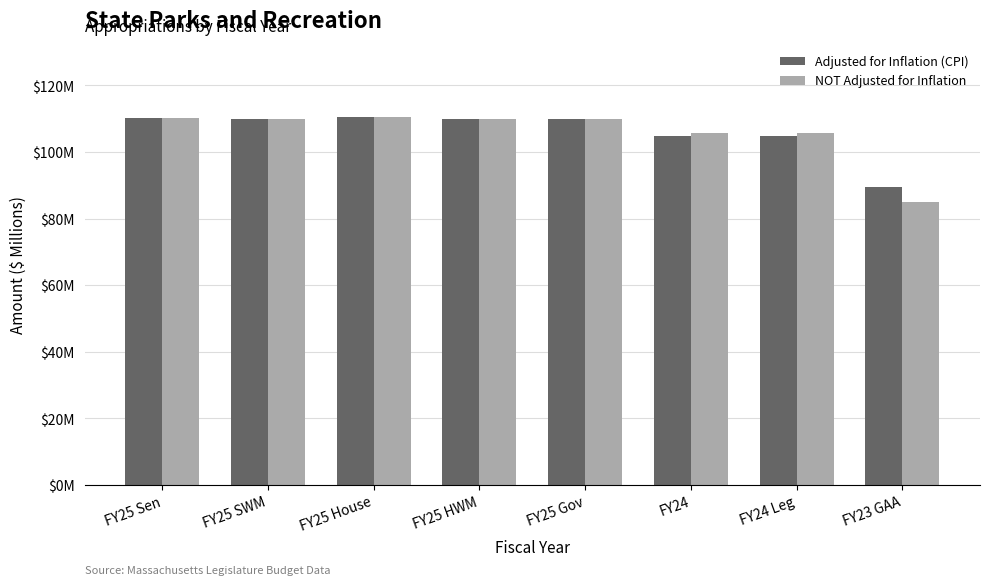

The NOT Adjusted for Inflation series shows 36.8 at FY25 Gov. True or false?

False